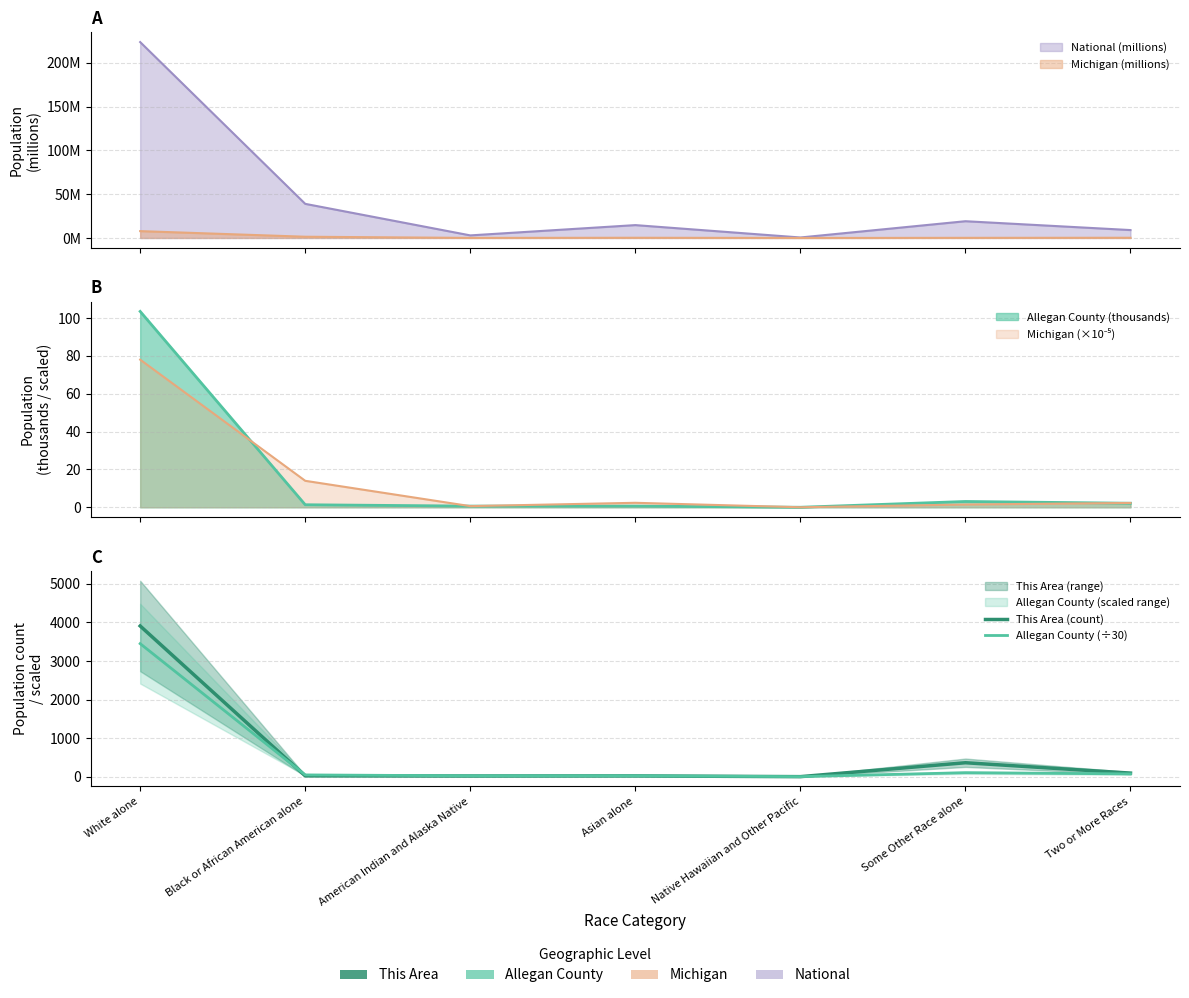

What position from the left is Native Hawaiian and Other Pacific?

5